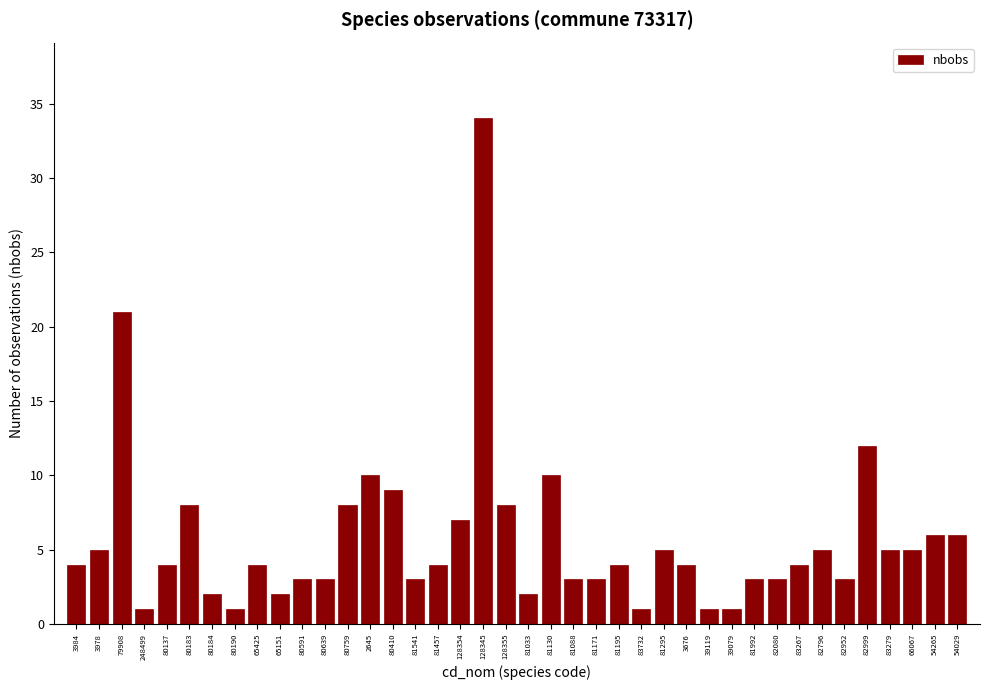

What is the change in value from 128354 to 81033?

-5